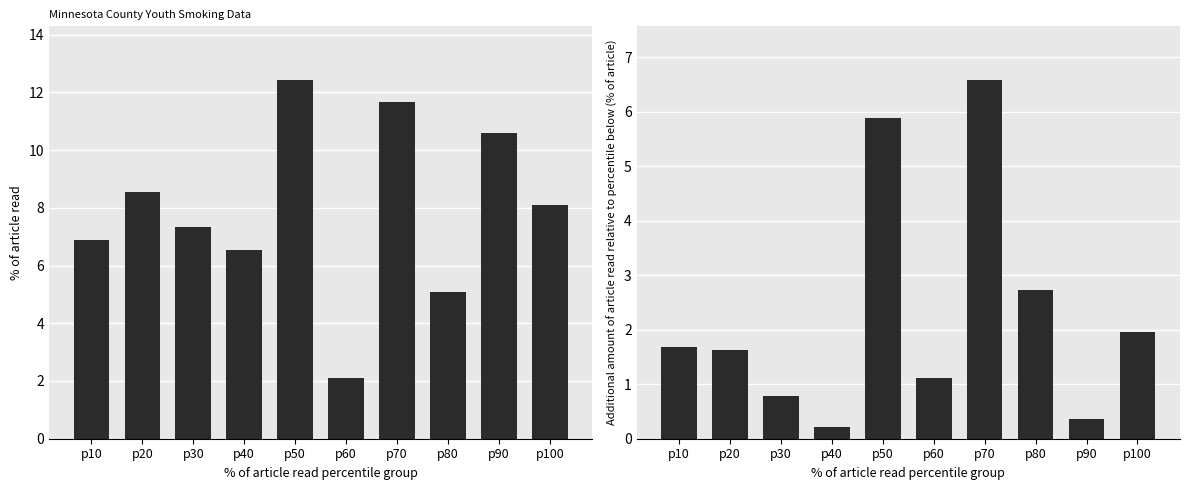

What is the total value across all series at p50?

18.3